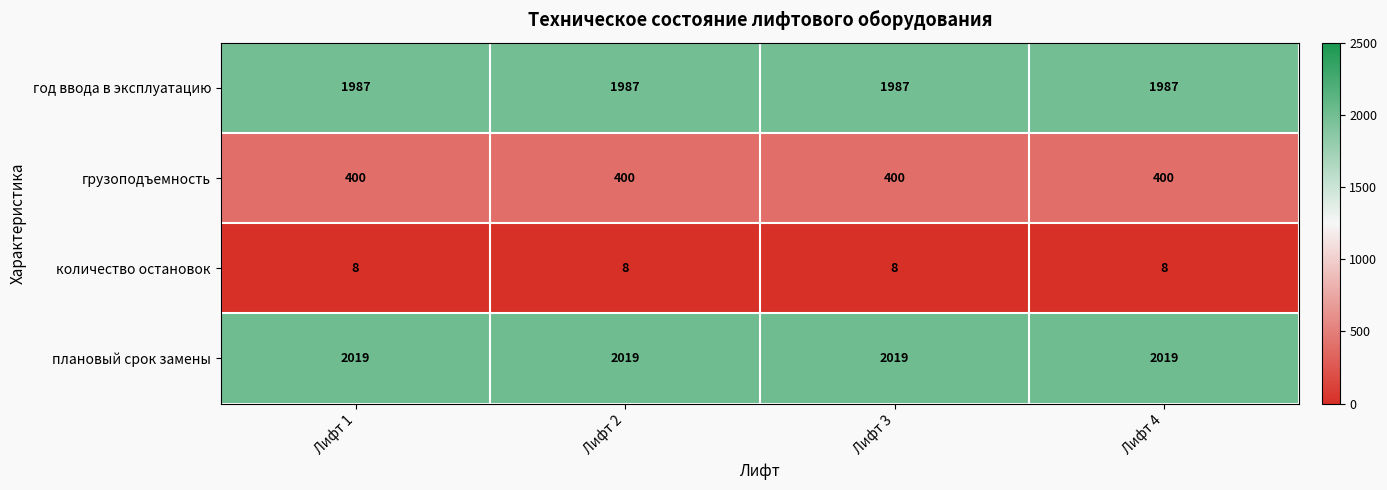

Read the грузоподъемность value at Лифт 2.

400